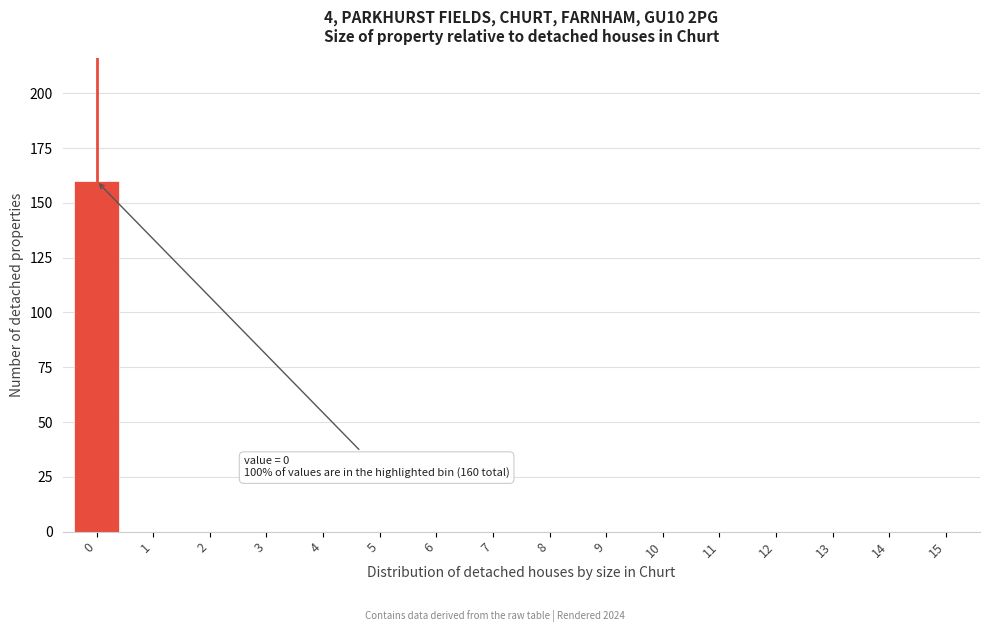

Reading left to right, list all the values displayed in this chart.

0=160	1=0	2=0	3=0	4=0	5=0	6=0	7=0	8=0	9=0	10=0	11=0	12=0	13=0	14=0	15=0